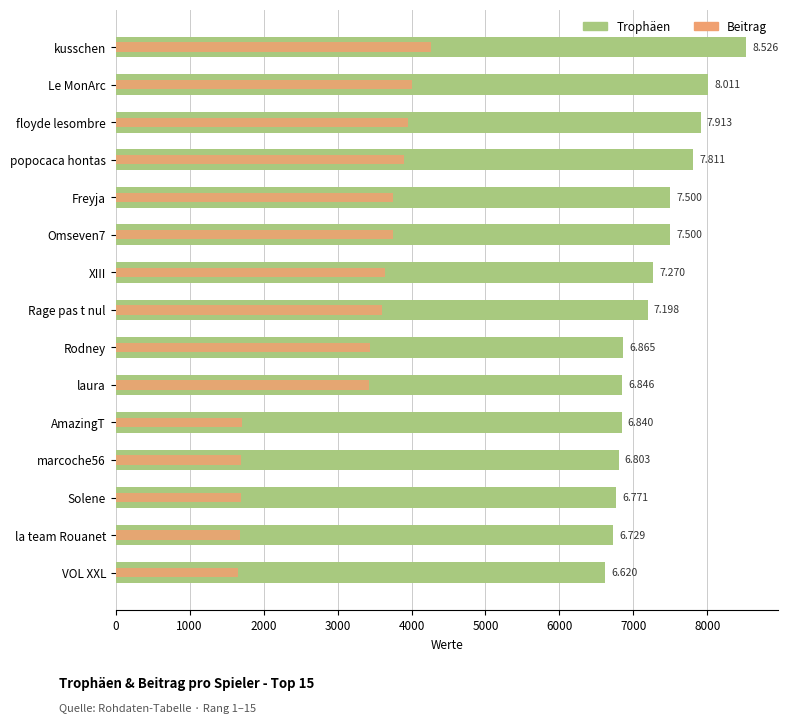

The Beitrag series shows 1682 at la team Rouanet. True or false?

True